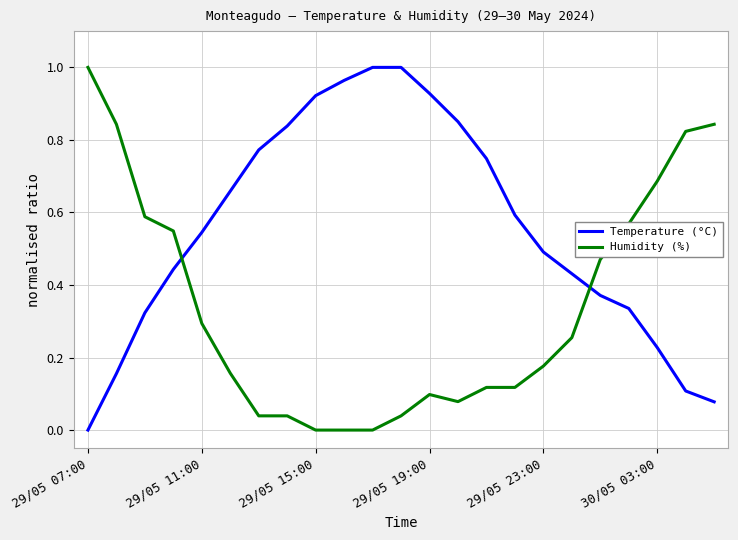

True or false: Temperature (°C) and Humidity (%) intersect in this chart.

True